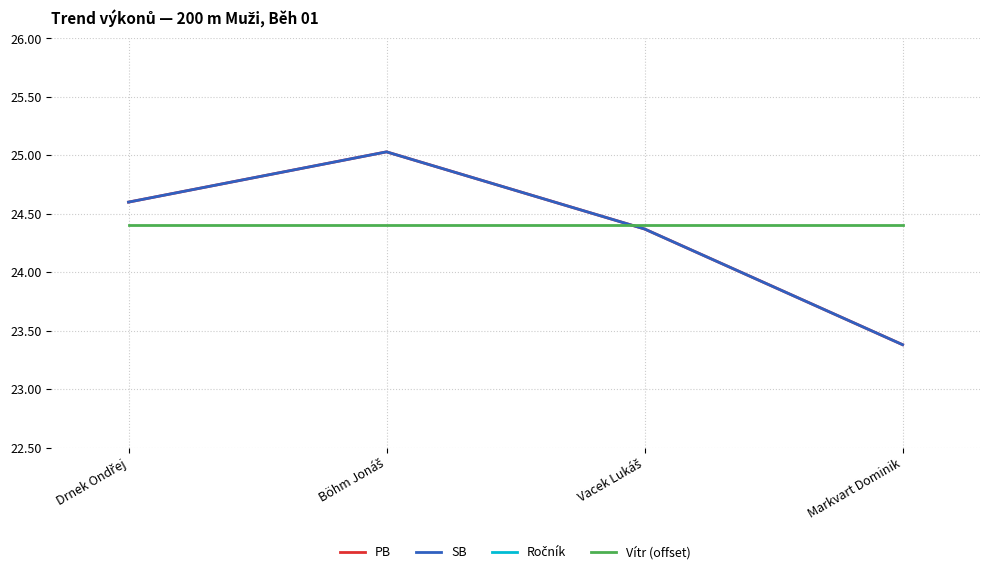

How many interior local peaks does the SB series have?

1